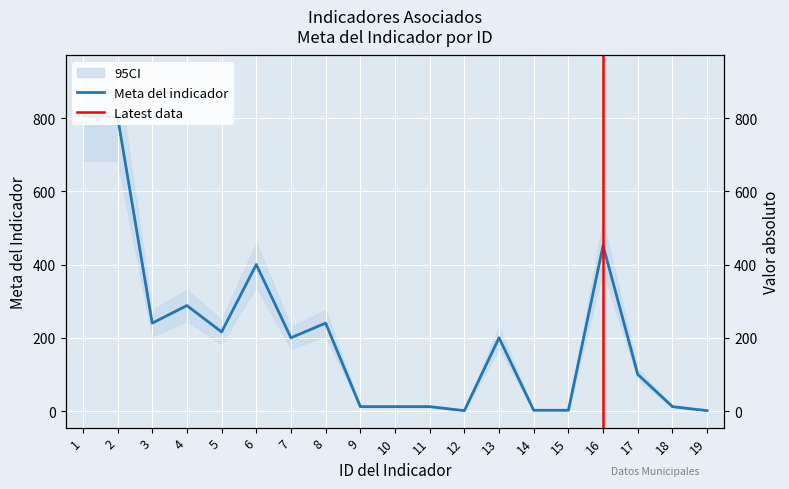

What is the difference between the second highest and second lowest values?

803